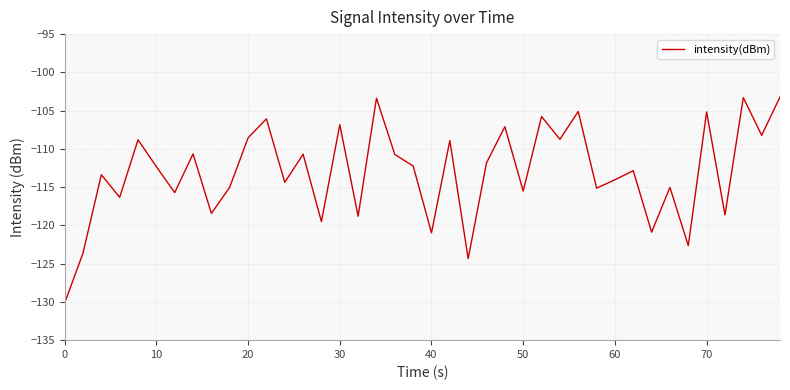

What is the smallest value displayed?

-130.2